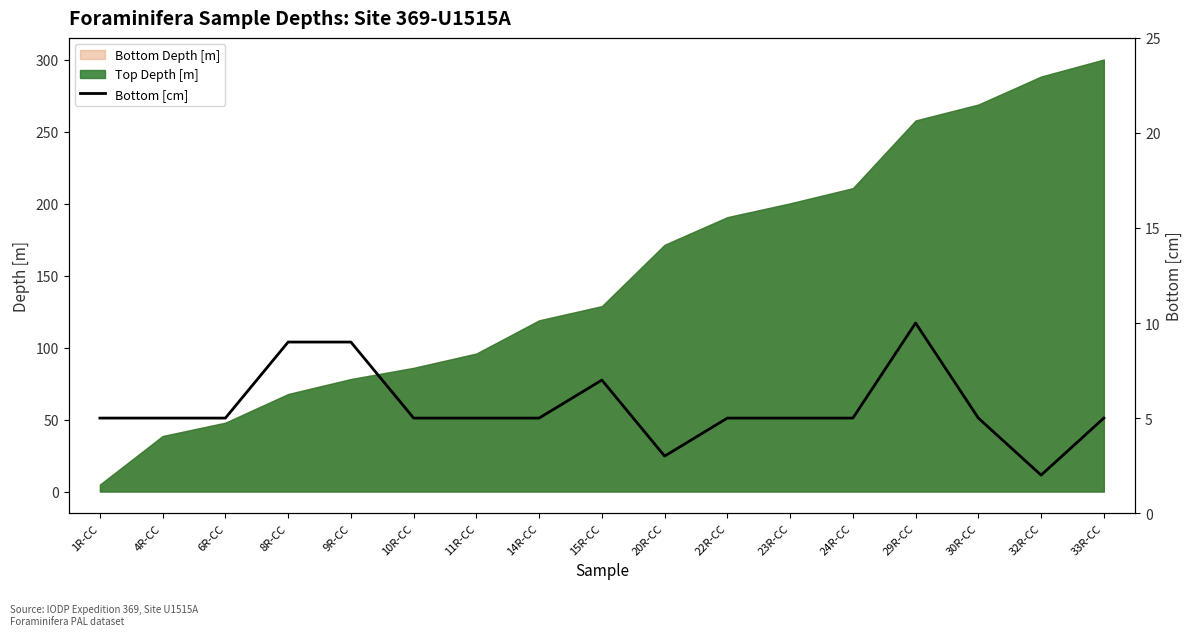

What is the difference between the second highest and minimum values?

7